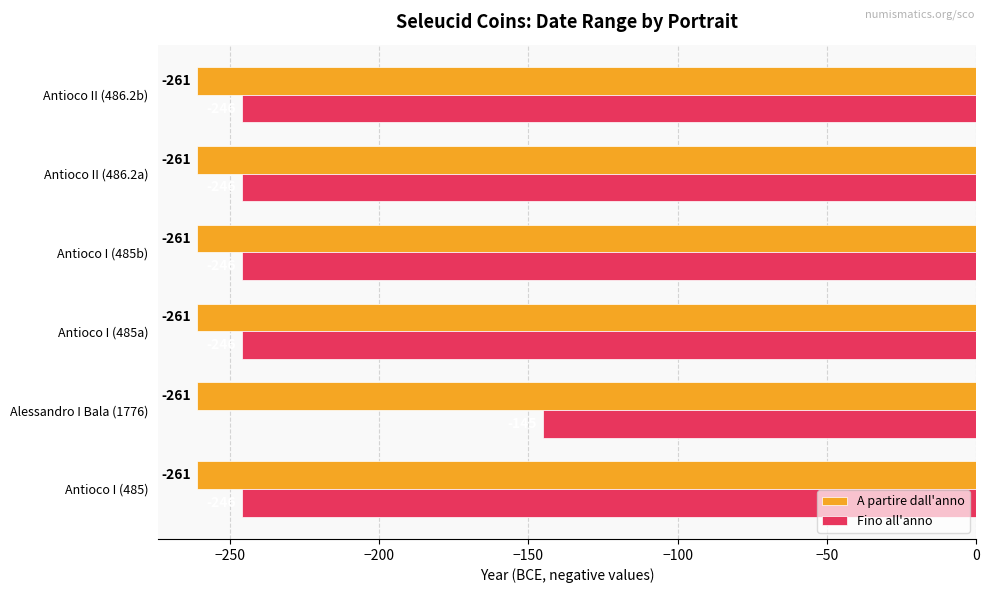

True or false: A partire dall'anno has a value of -385 at Antioco I (485b).

False